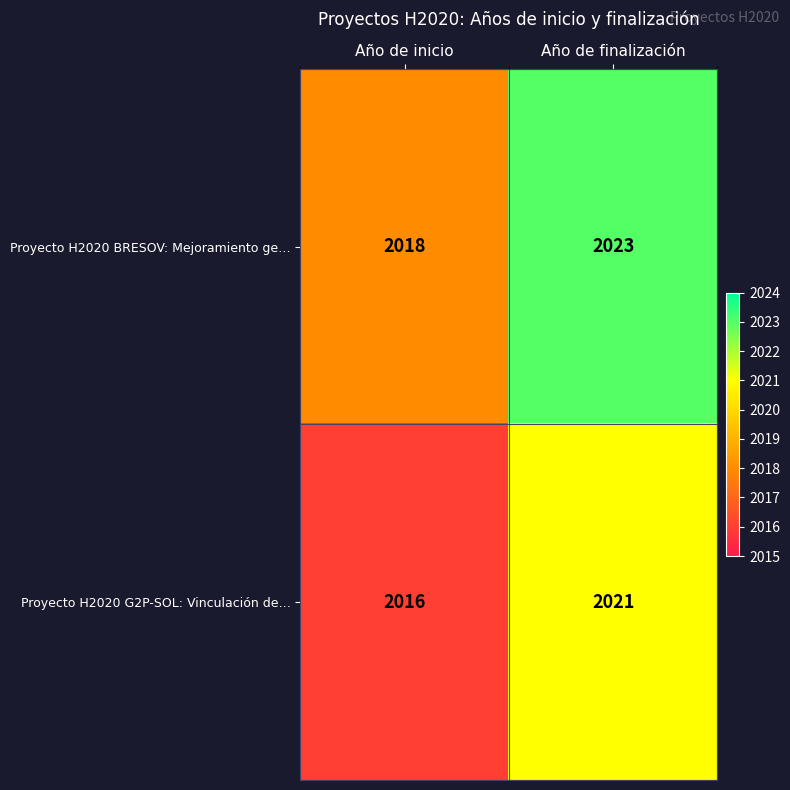

Which series has the largest total across all categories?

Proyecto H2020 BRESOV: Mejoramiento ge…